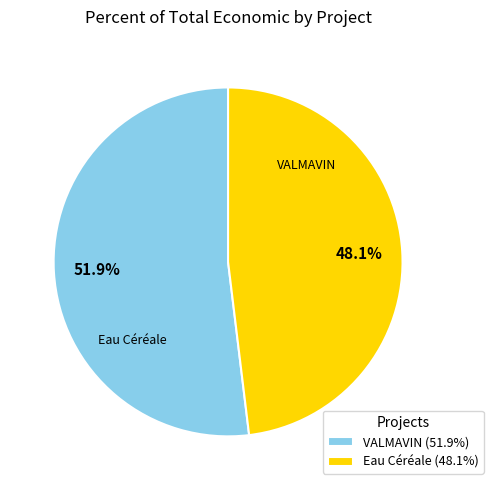

Which slice is the largest?

VALMAVIN (51.9%)